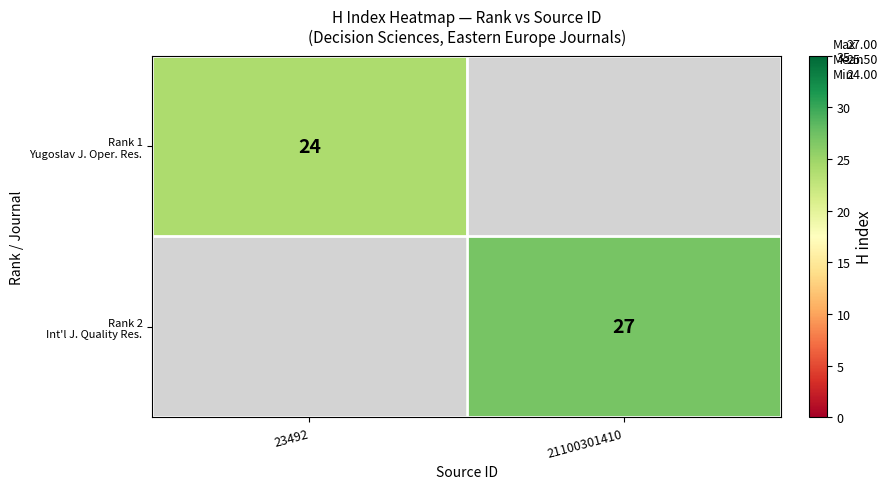

Is it true that Rank 1 Yugoslav J. Oper. Res. equals 33.9 at 23492?

False